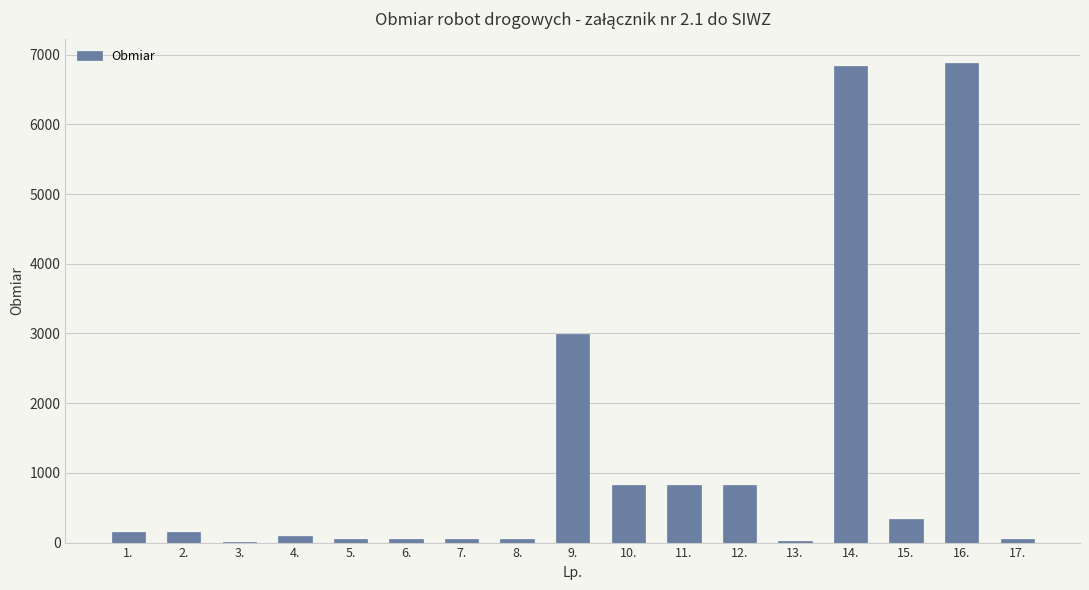

How many series are shown in this chart?

1